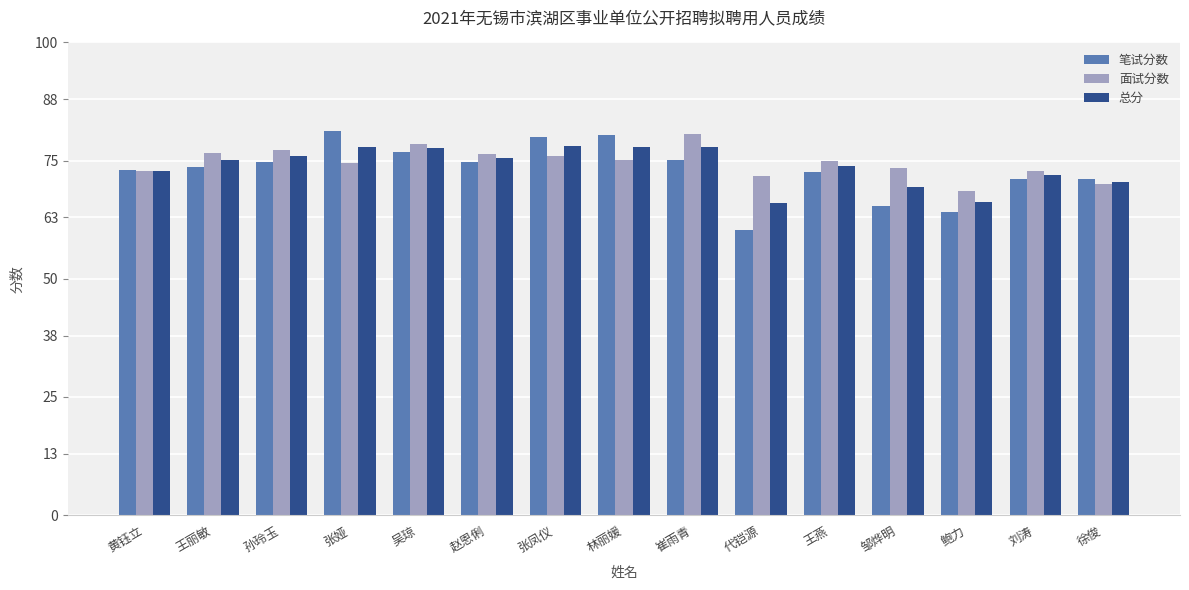

What is the sum of all 总分 values?

1107.1